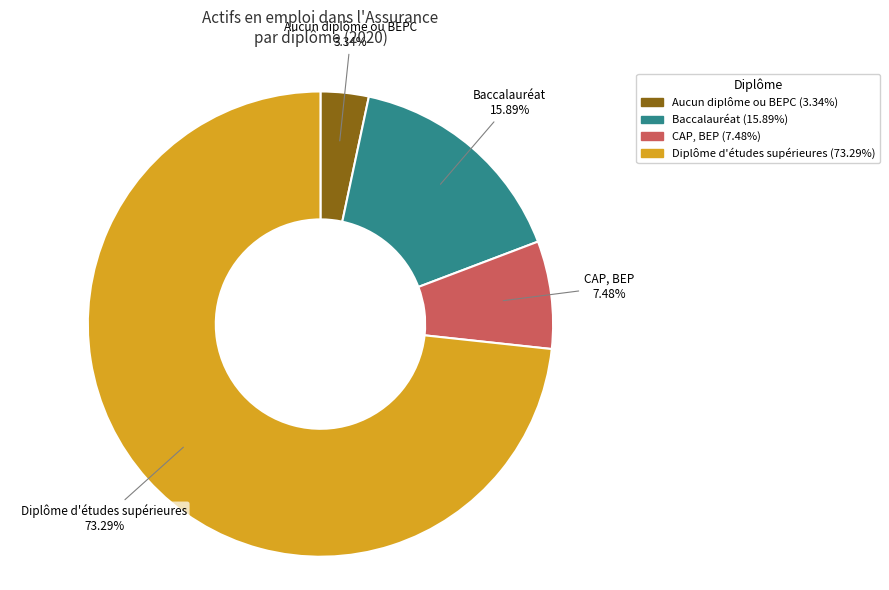

Rank the categories by value from highest to lowest.

Diplôme d'études supérieures, Baccalauréat, CAP, BEP, Aucun diplôme ou BEPC